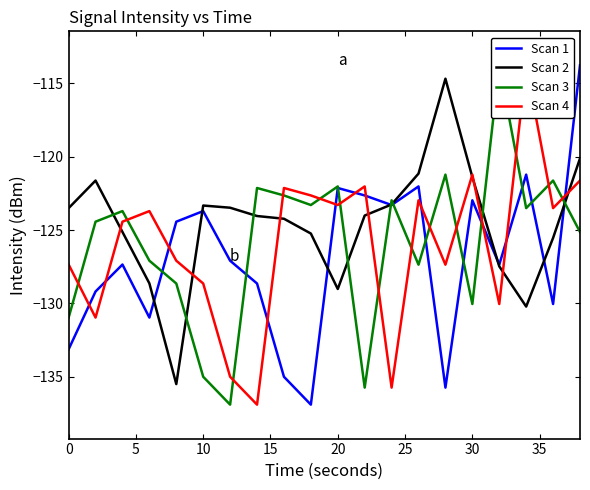

At how many categories does at least one series exceed -134?

20